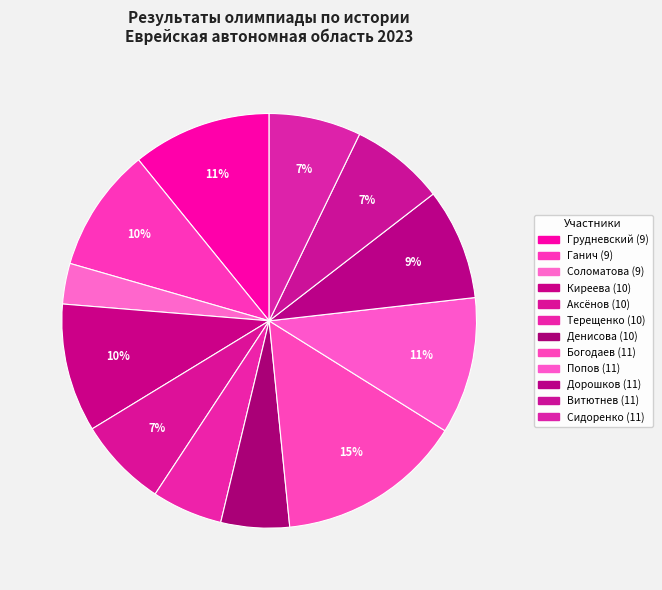

Is Аксёнов (10) the majority of the pie?

No